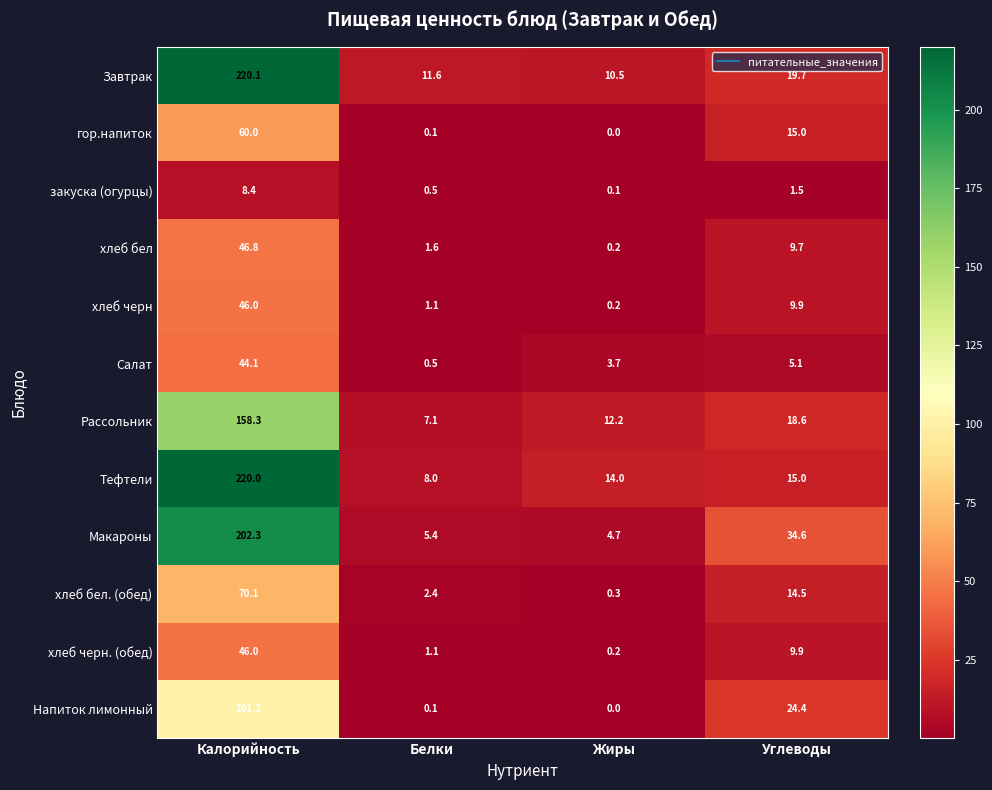

True or false: хлеб черн has a value of 25.2 at Калорийность.

False